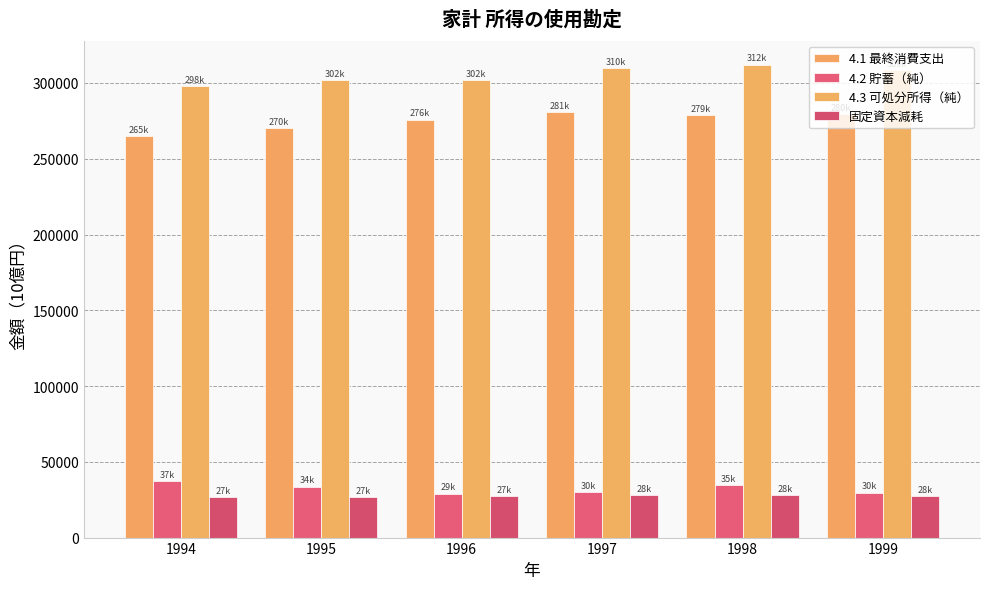

What are all the series names shown in the legend?

4.1 最終消費支出, 4.2 貯蓄（純）, 4.3 可処分所得（純）, 固定資本減耗